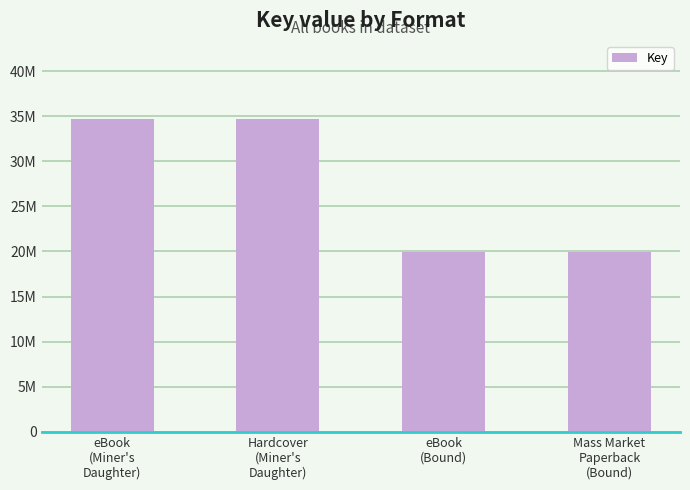

The chart shows a value of 22867643 at Hardcover
(Miner's
Daughter). True or false?

False